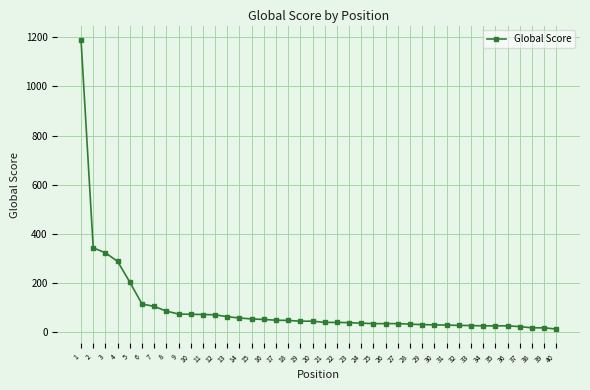

At which label does the data first exceed 46?

1